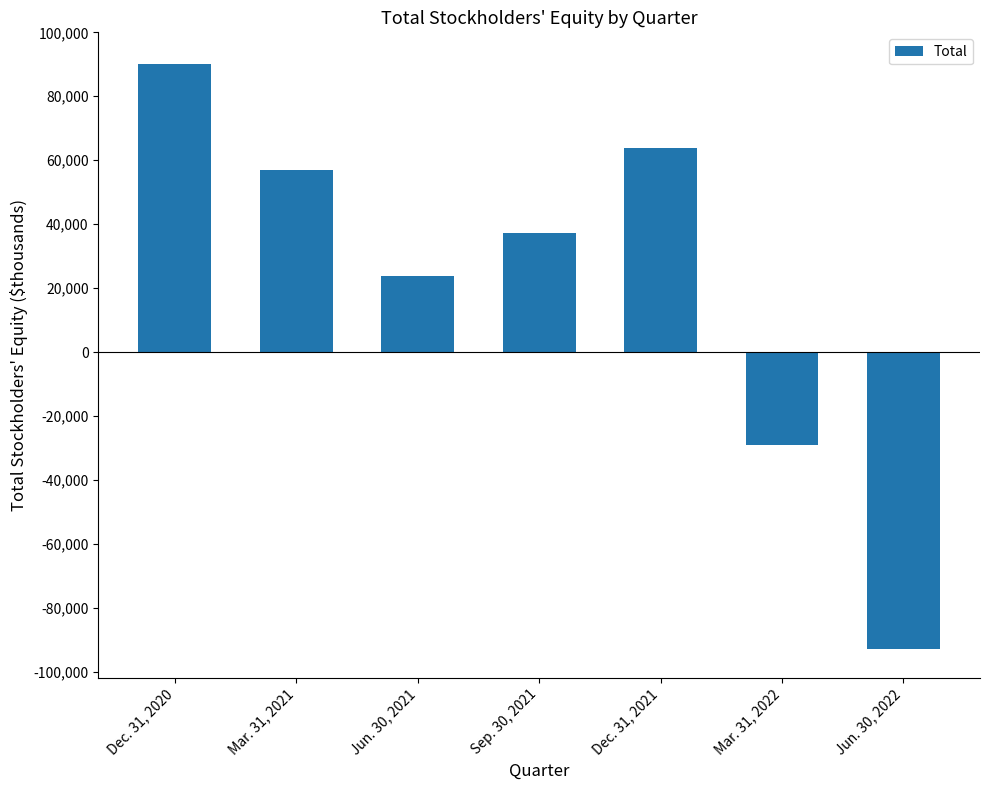

Which has a higher value, Sep. 30, 2021 or Mar. 31, 2022?

Sep. 30, 2021